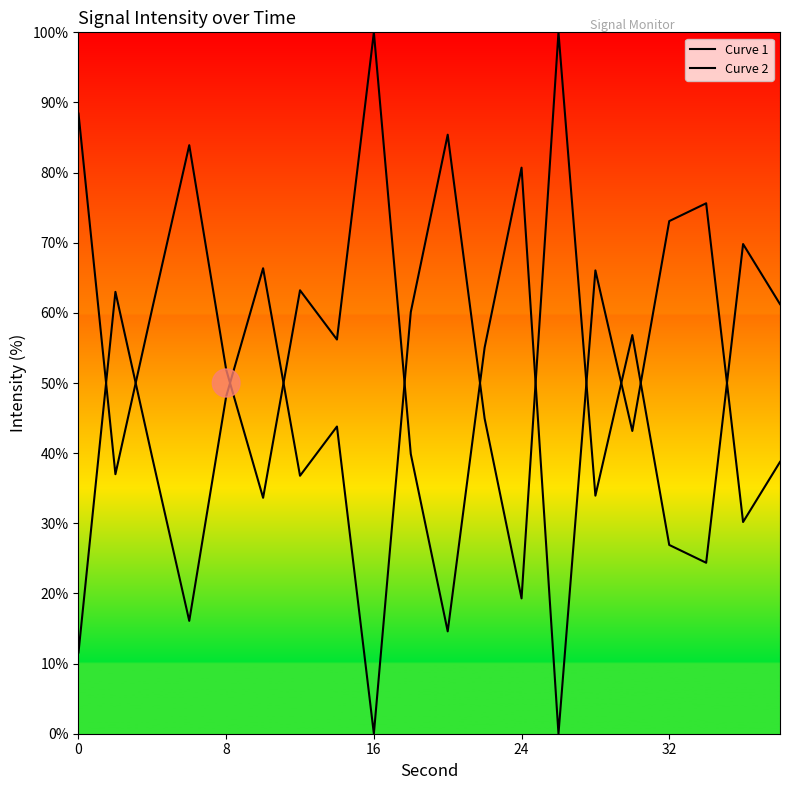

How many lines are shown in the chart?

2